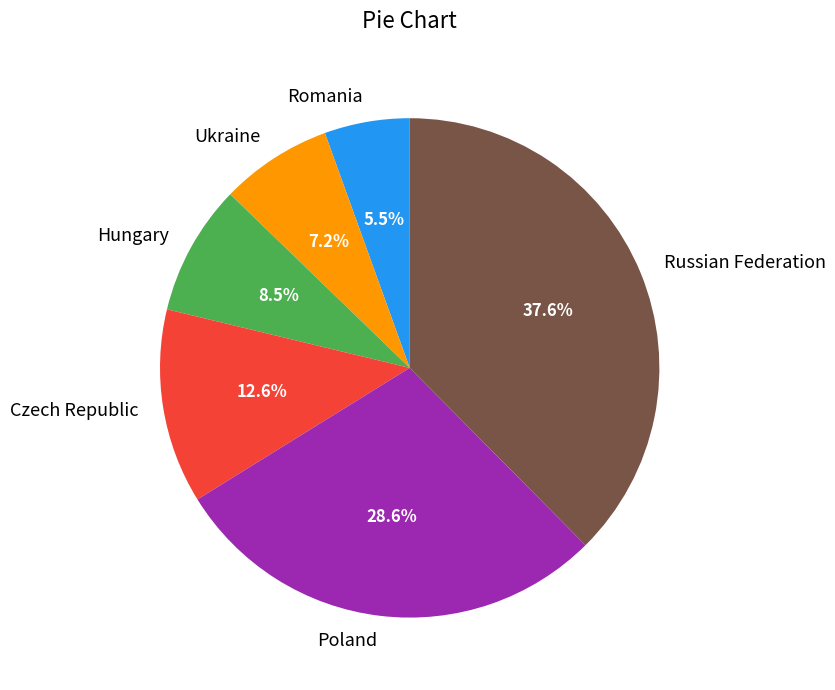

The Poland slice represents 29% of the pie. True or false?

True